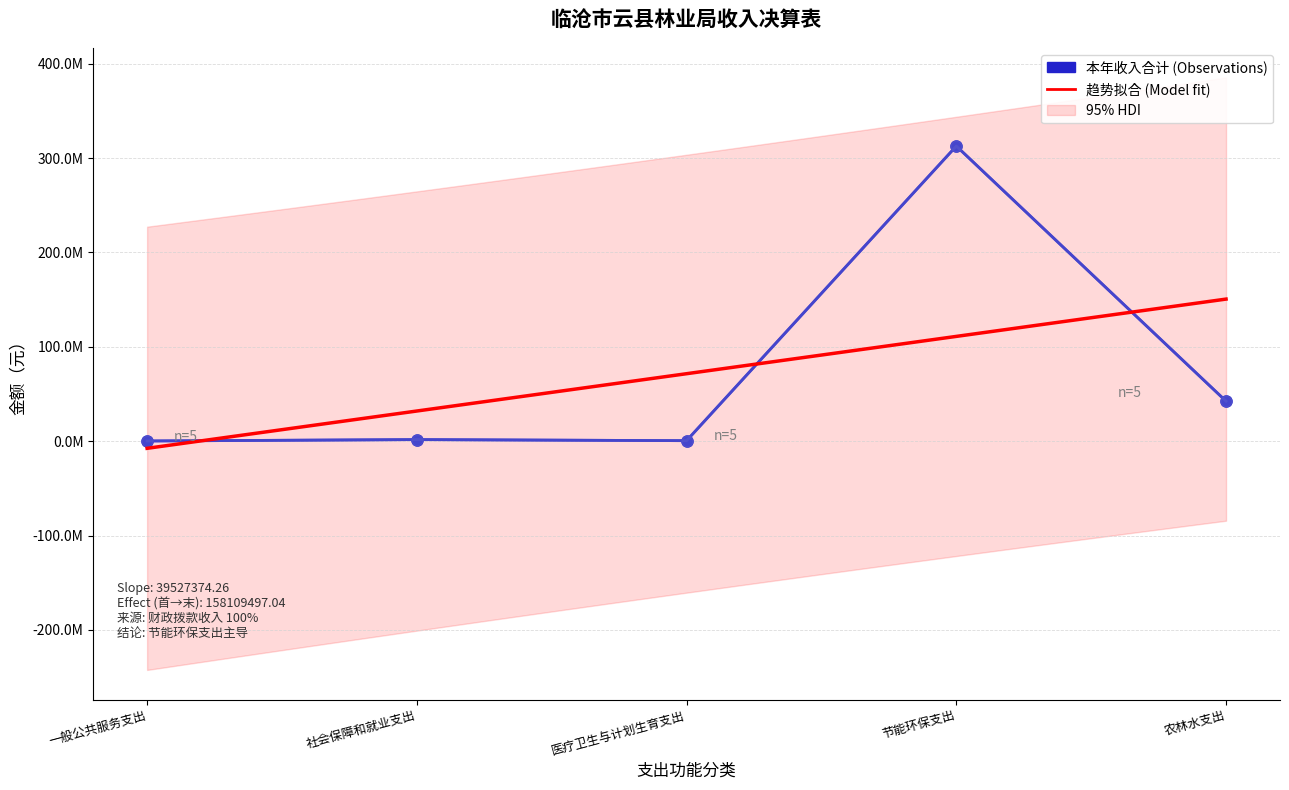

How many categories are shown in the chart?

5